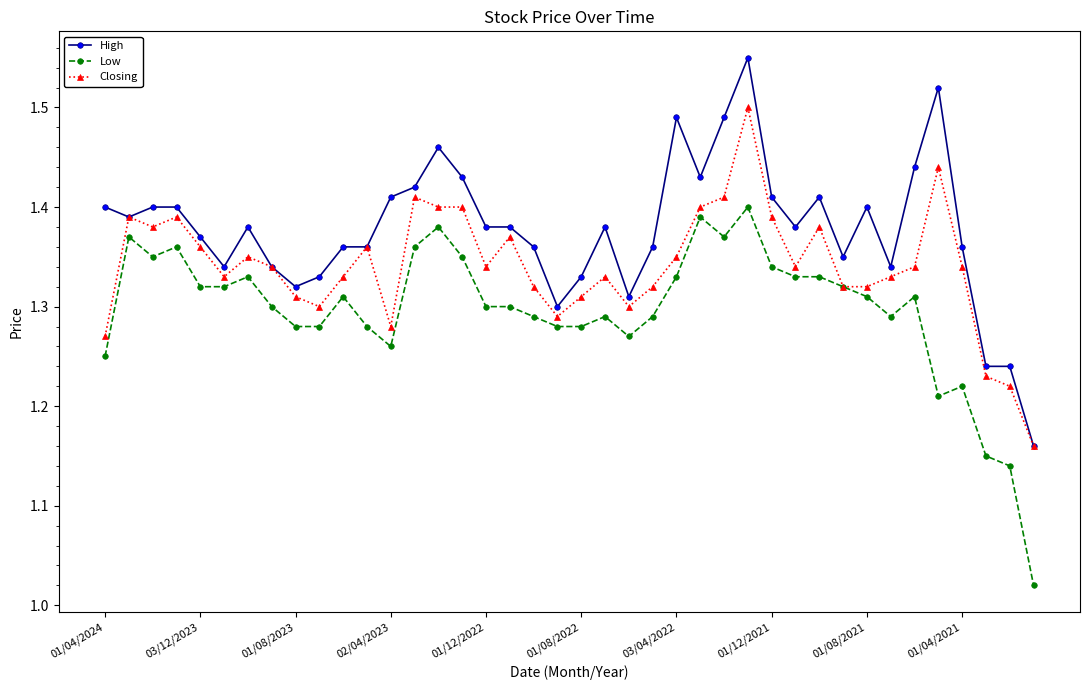

List the series in order of their peak value, lowest first.

Low, Closing, High